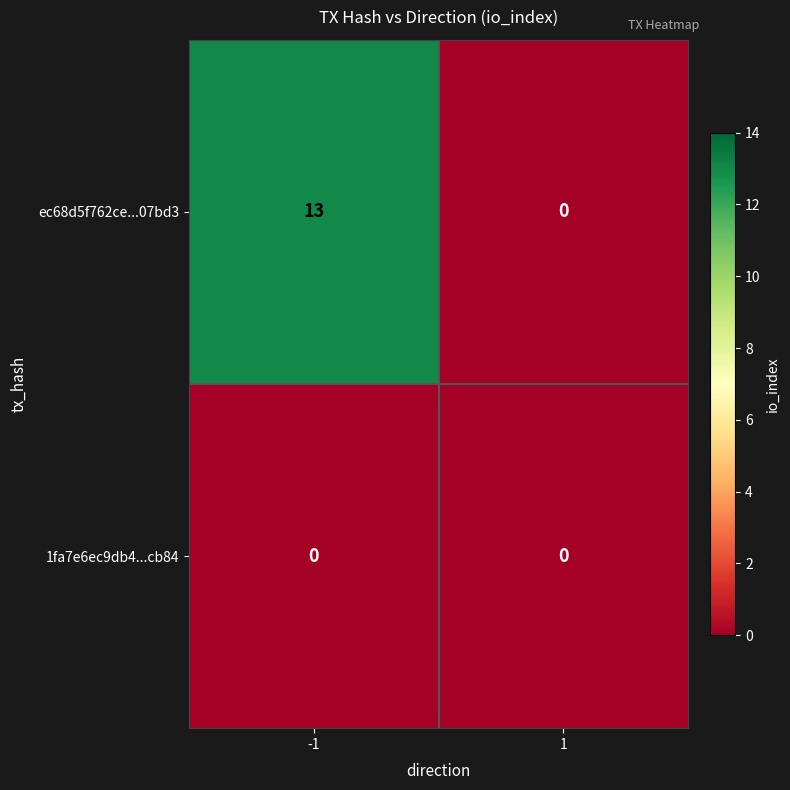

Between -1 and 1, which series saw the biggest shift?

ec68d5f762ce...07bd3